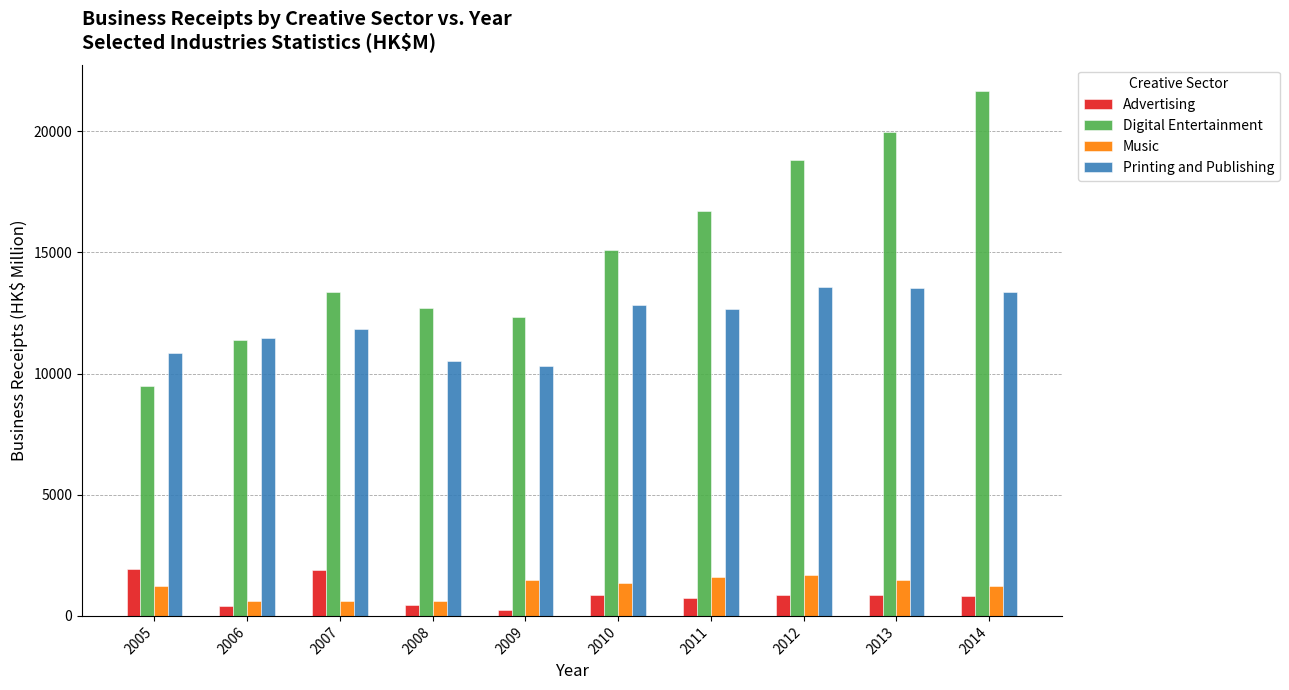

Which series has the largest total across all categories?

Digital Entertainment